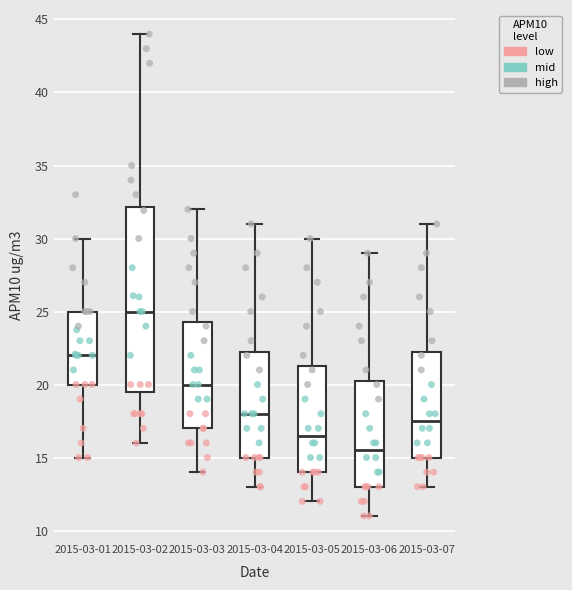

Where does the upper whisker of the box for 2015-03-01 end on the y-axis? The values are not printed on the chart, so give them approximately, as read against the axis.

30.0